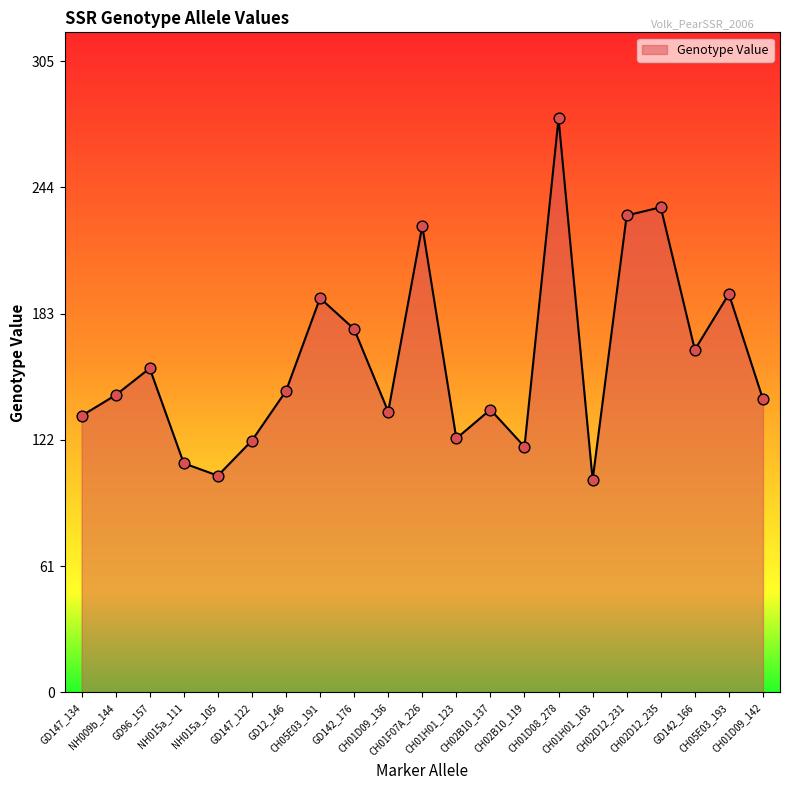

What is the change in value from CH05E03_191 to GD142_176?

-15